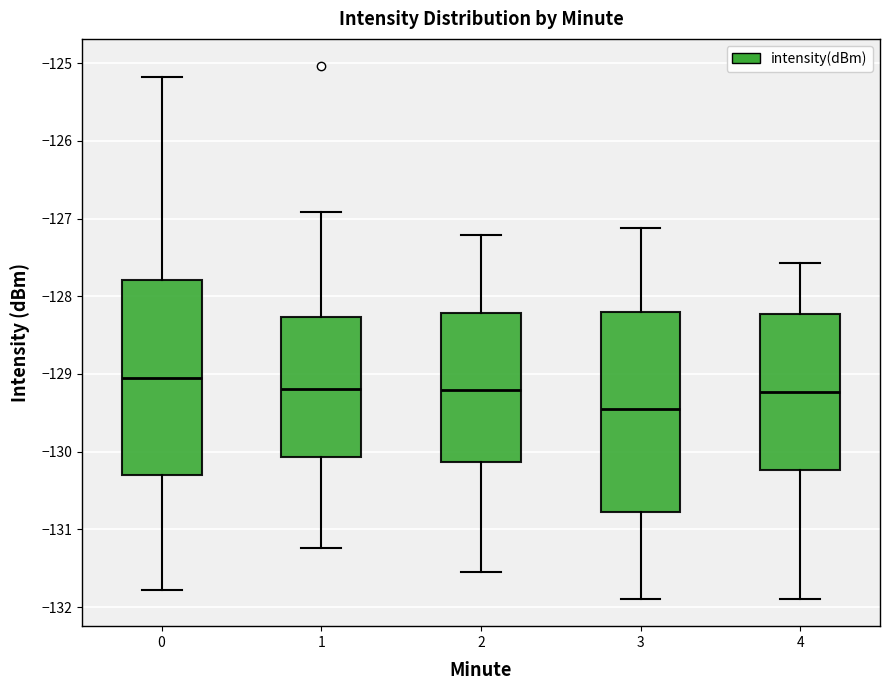

Reading left to right, transcribe this box plot: for each box, give where its median line is, the range the box spans, and where its two whiskers end, as read against the y-axis. The values are not printed on the chart, so give them approximately, as read against the axis.

0: median -129.1, box -130.3 to -127.8, whiskers -131.8 to -125.2
1: median -129.2, box -130.1 to -128.3, whiskers -131.2 to -126.9
2: median -129.2, box -130.1 to -128.2, whiskers -131.5 to -127.2
3: median -129.5, box -130.8 to -128.2, whiskers -131.9 to -127.1
4: median -129.2, box -130.2 to -128.2, whiskers -131.9 to -127.6